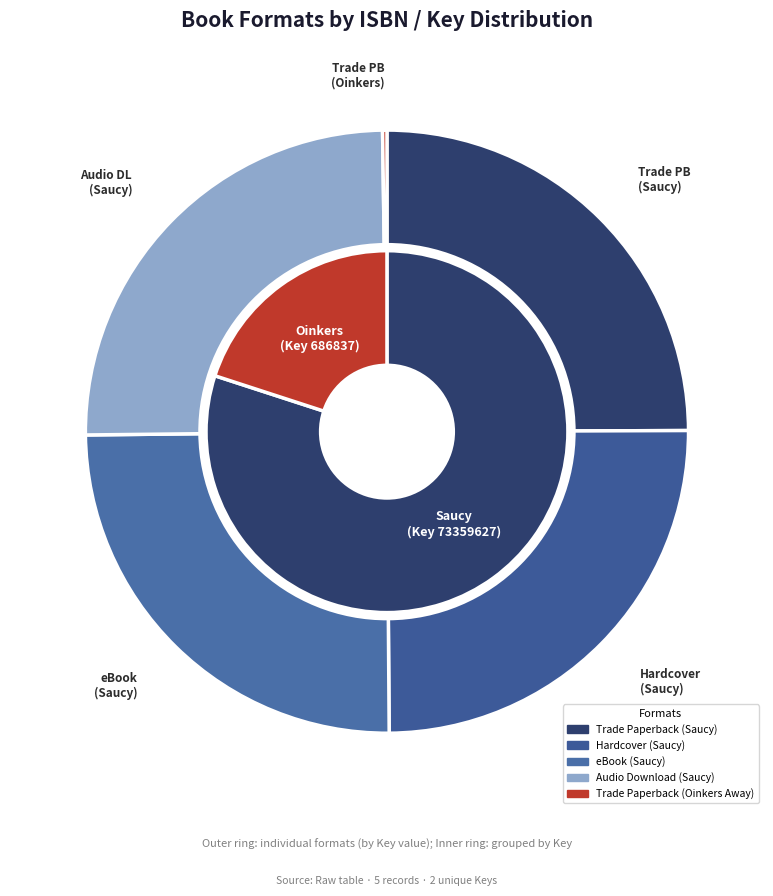

Which slice is the largest?

Trade Paperback (Saucy)